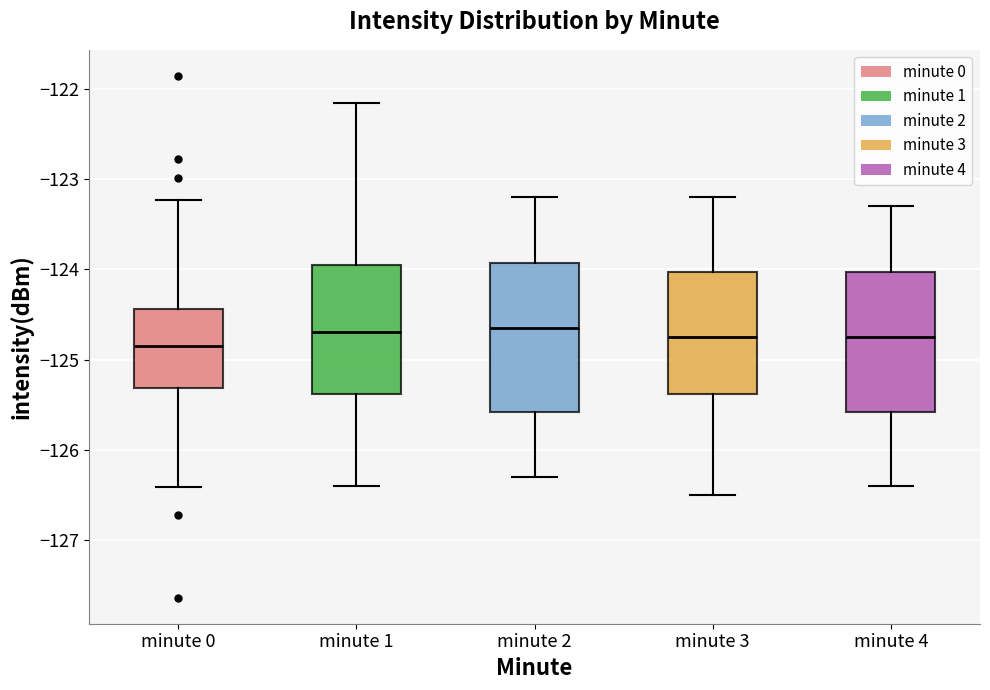

Reading left to right, read every box against the y-axis: the position of its median line, the range the box covers, and the ends of its whiskers. The values are not printed on the chart, so give them approximately, as read against the axis.

minute 0: median -124.8, box -125.3 to -124.4, whiskers -126.4 to -123.2
minute 1: median -124.7, box -125.4 to -123.9, whiskers -126.4 to -122.2
minute 2: median -124.6, box -125.6 to -123.9, whiskers -126.3 to -123.2
minute 3: median -124.7, box -125.4 to -124.0, whiskers -126.5 to -123.2
minute 4: median -124.7, box -125.6 to -124.0, whiskers -126.4 to -123.3